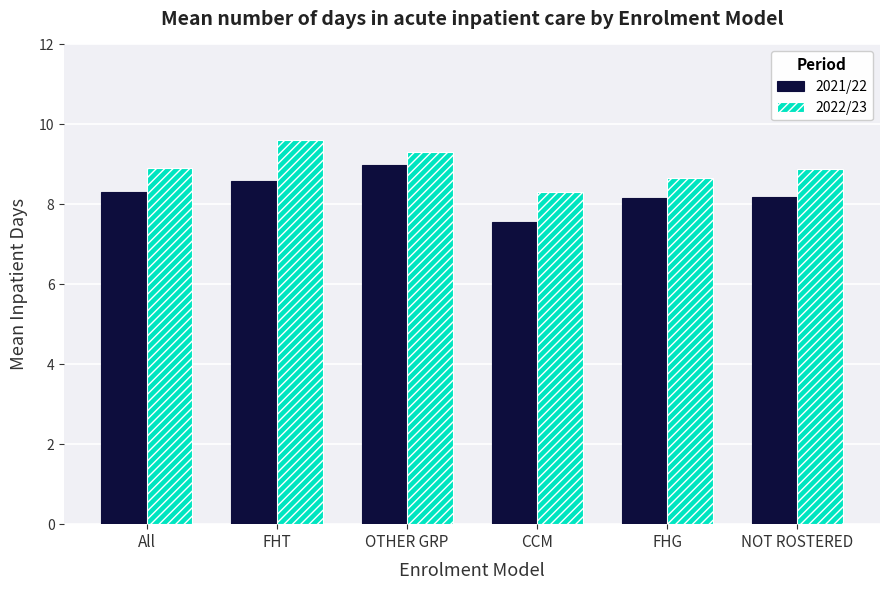

Which series has the largest range (max minus min)?

2021/22